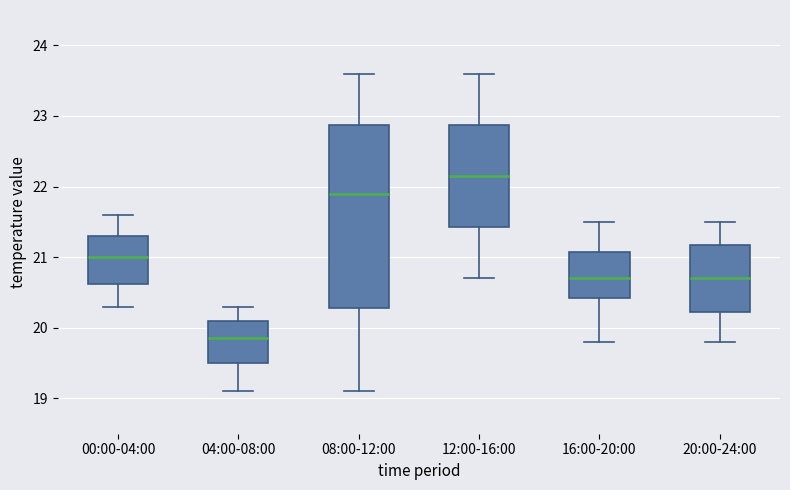

Comparing the boxes themselves (not the whiskers), which one is the tallest?

08:00-12:00